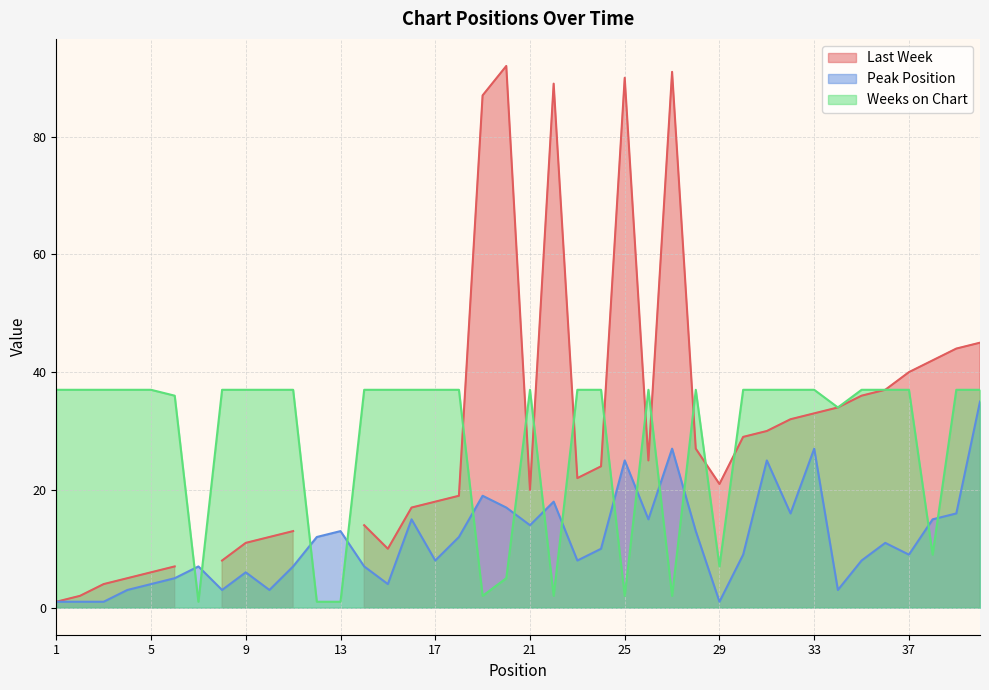

Read the Weeks on Chart value at 4.

37